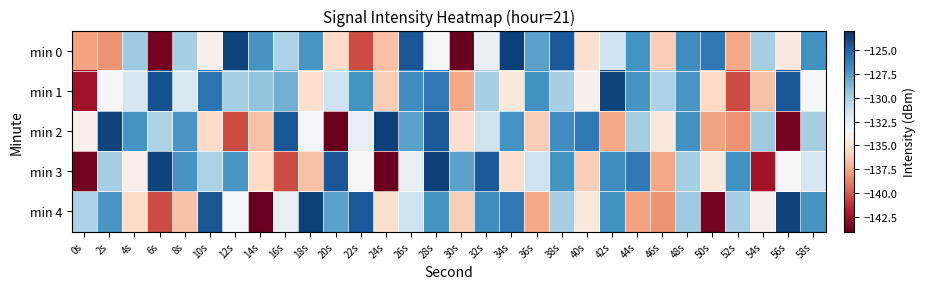

What is the spread (max minus min) of values at 24s?

20.2